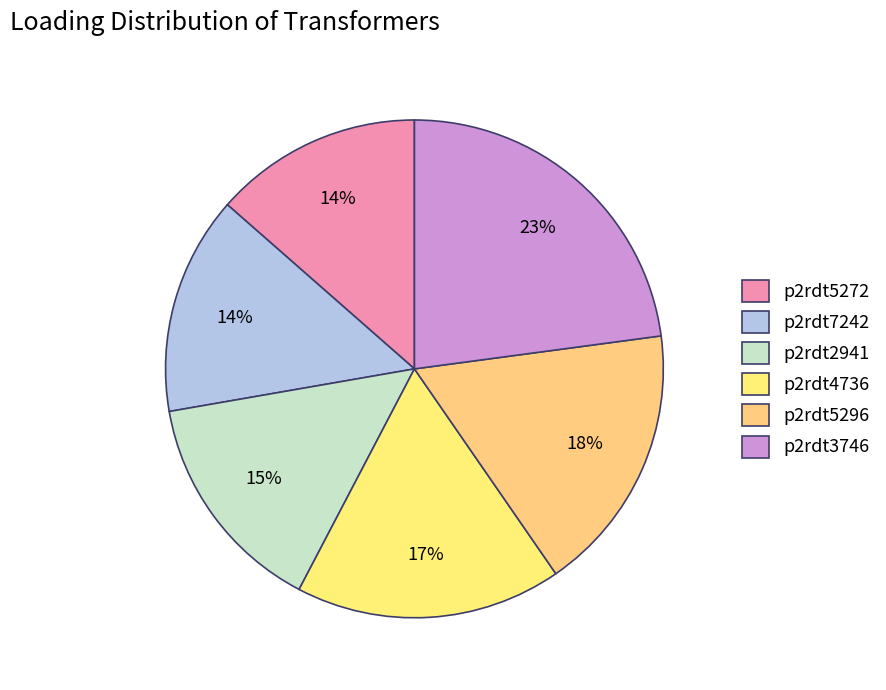

Does any single category account for the majority?

No